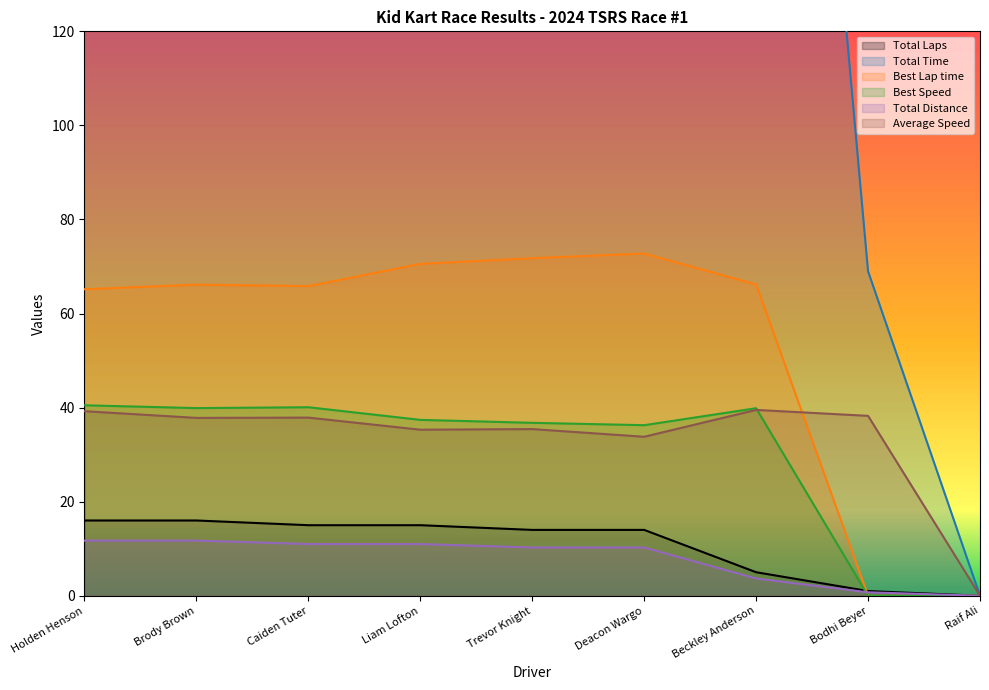

How many times do Best Lap time and Average Speed cross each other?

1